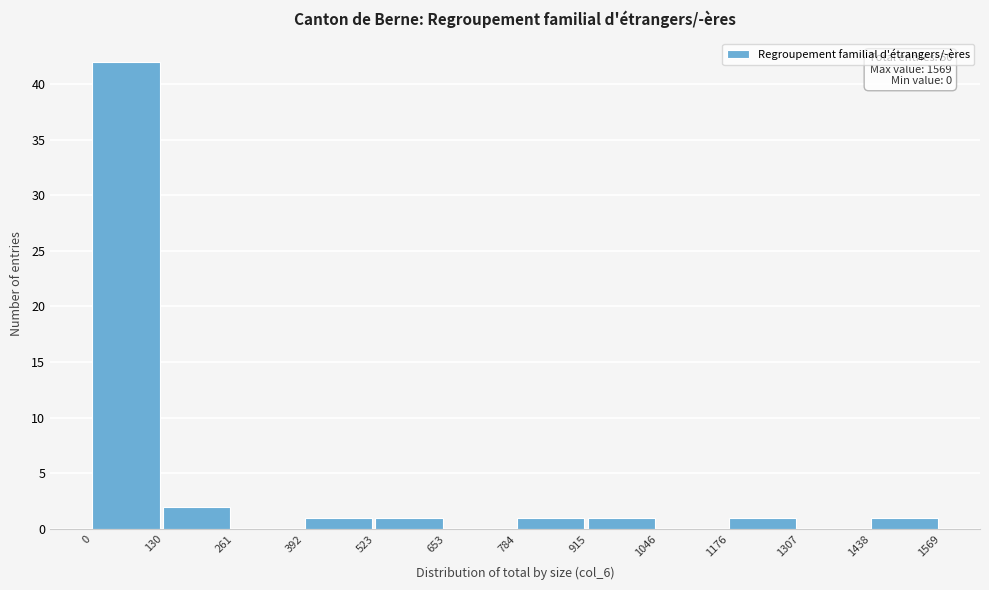

Over which range of the x-axis is the bar tallest?

0 to 130